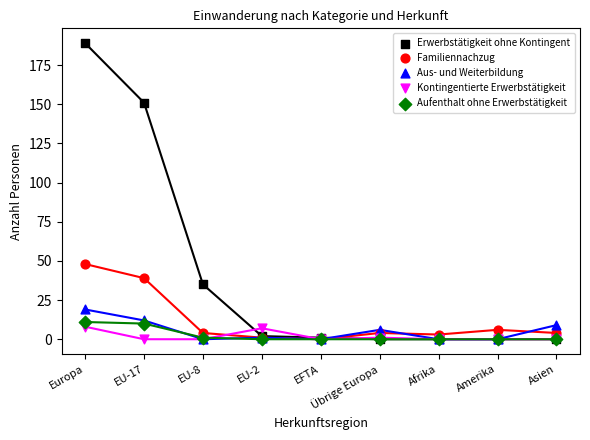

In the Familiennachzug series, what Y value is closest to 24?

39